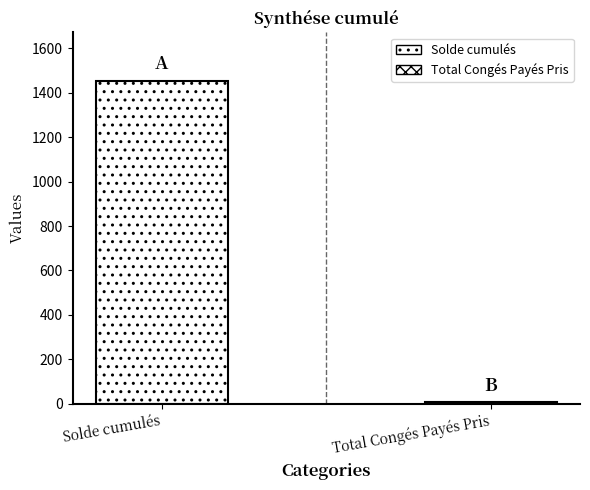

Is it true that the value at Solde cumulés is 1454.3?

True